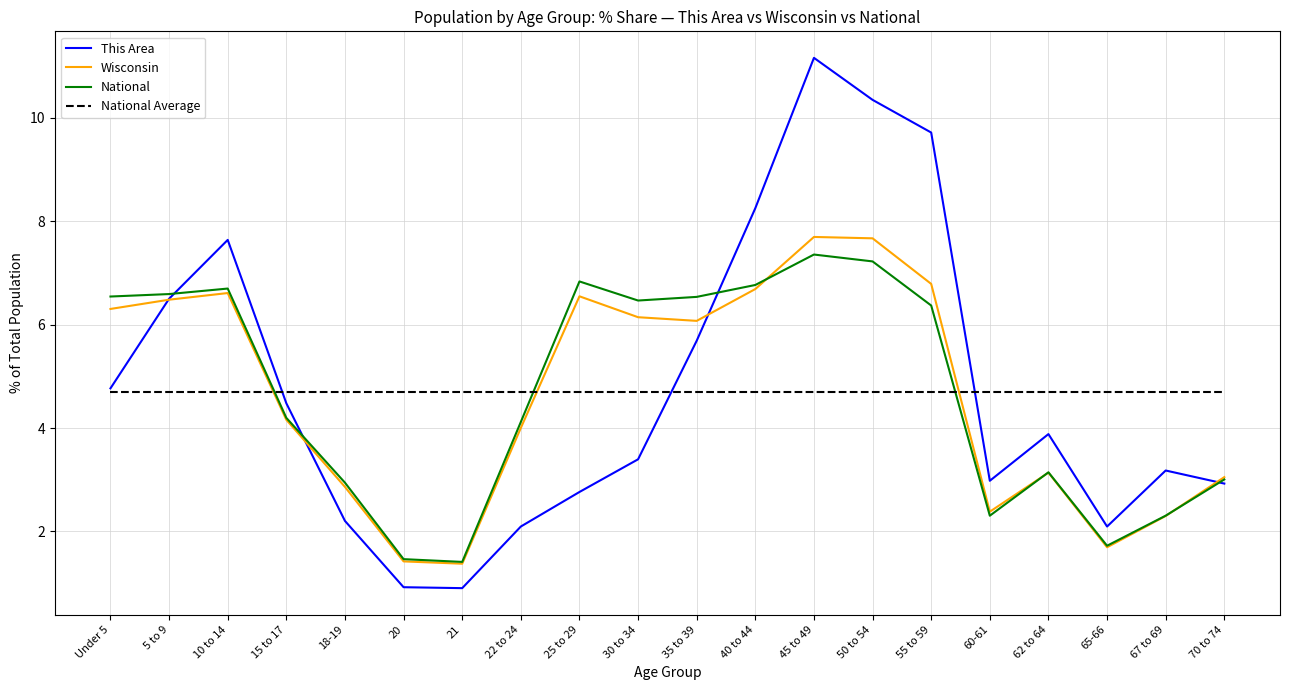

Which series has the widest spread of values?

This Area